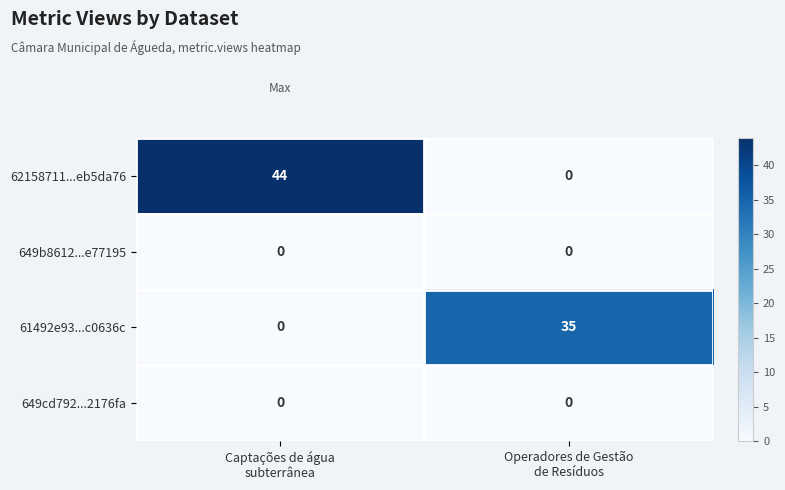

Reading right to left, extract all data points from this chart.

62158711...eb5da76: 0	44
649b8612...e77195: 0	0
61492e93...c0636c: 35	0
649cd792...2176fa: 0	0